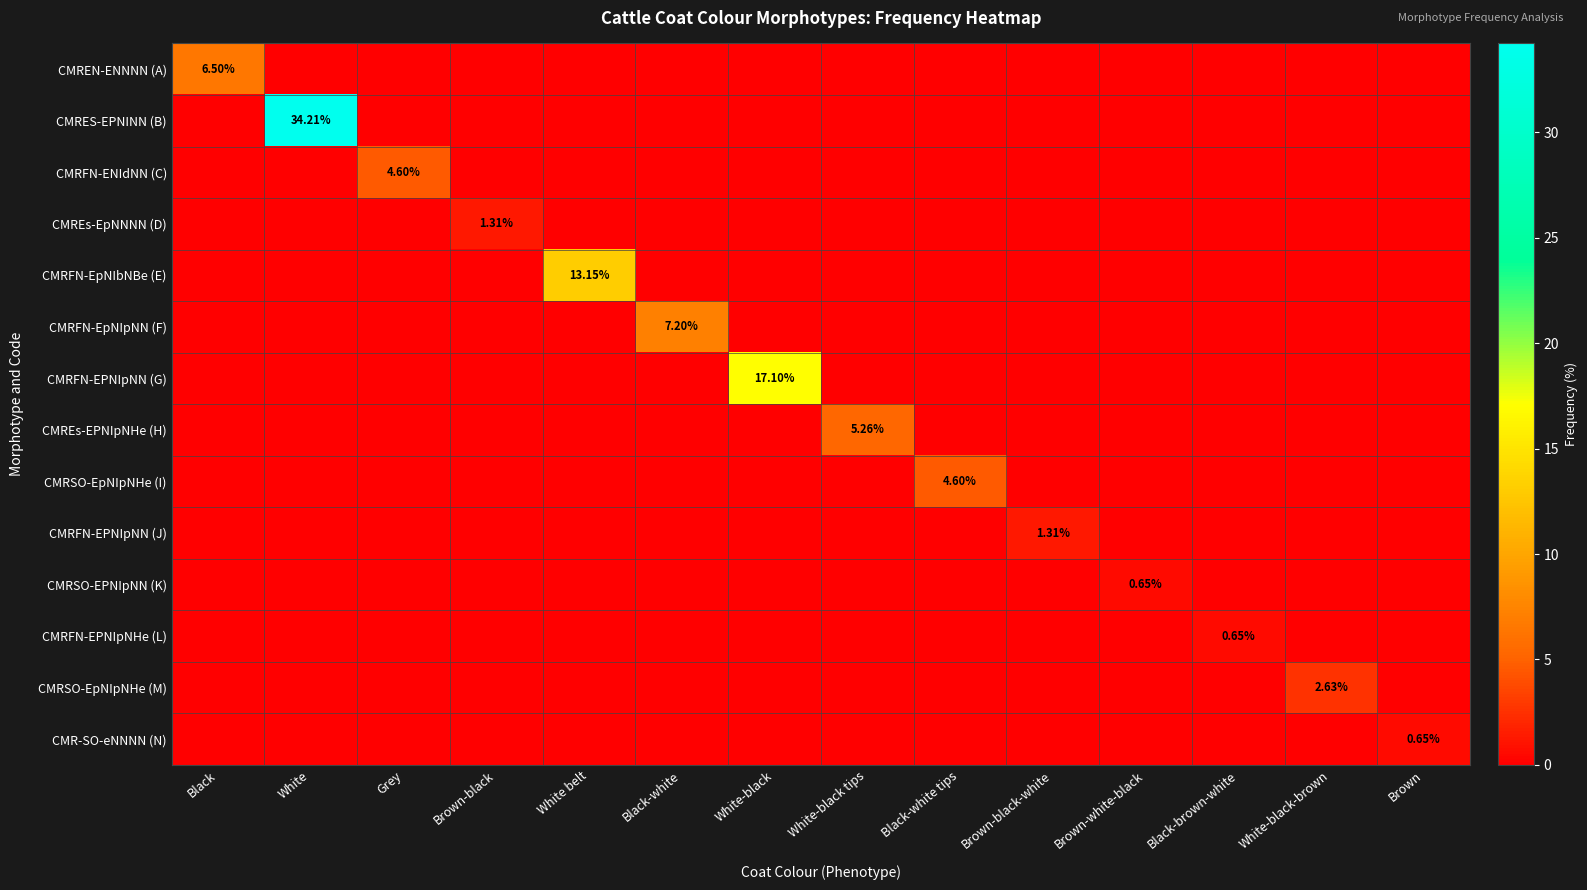

Which series changed the most between Black and Black-white tips?

CMREN-ENNNN (A)